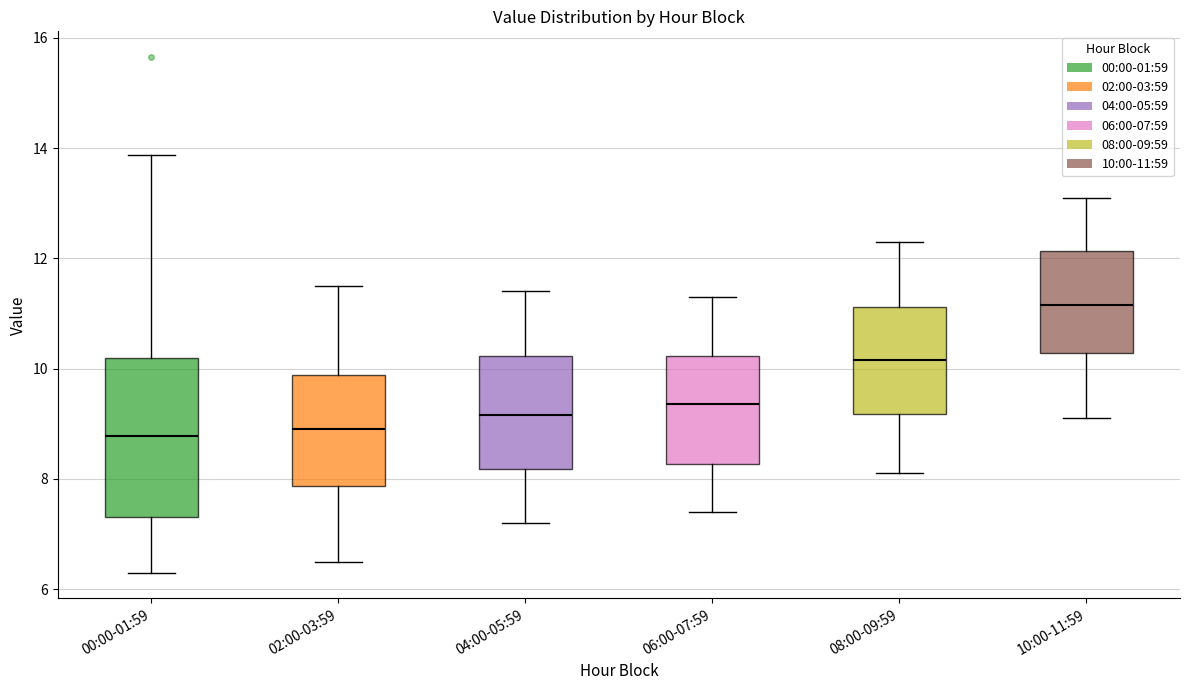

Reading left to right, read every box against the y-axis: the position of its median line, the range the box covers, and the ends of its whiskers. The values are not printed on the chart, so give them approximately, as read against the axis.

00:00-01:59: median 8.8, box 7.4 to 10.2, whiskers 6.4 to 13.8
02:00-03:59: median 9.0, box 7.8 to 9.8, whiskers 6.6 to 11.6
04:00-05:59: median 9.2, box 8.2 to 10.2, whiskers 7.2 to 11.4
06:00-07:59: median 9.4, box 8.2 to 10.2, whiskers 7.4 to 11.4
08:00-09:59: median 10.2, box 9.2 to 11.2, whiskers 8.2 to 12.4
10:00-11:59: median 11.2, box 10.2 to 12.2, whiskers 9.2 to 13.2